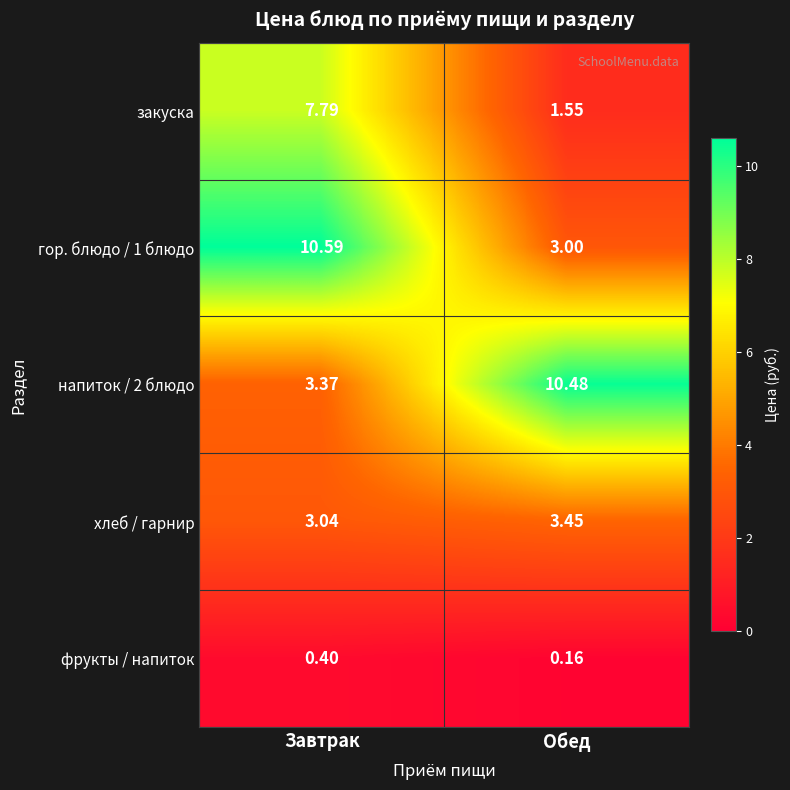

Count the number of categories in the chart.

2